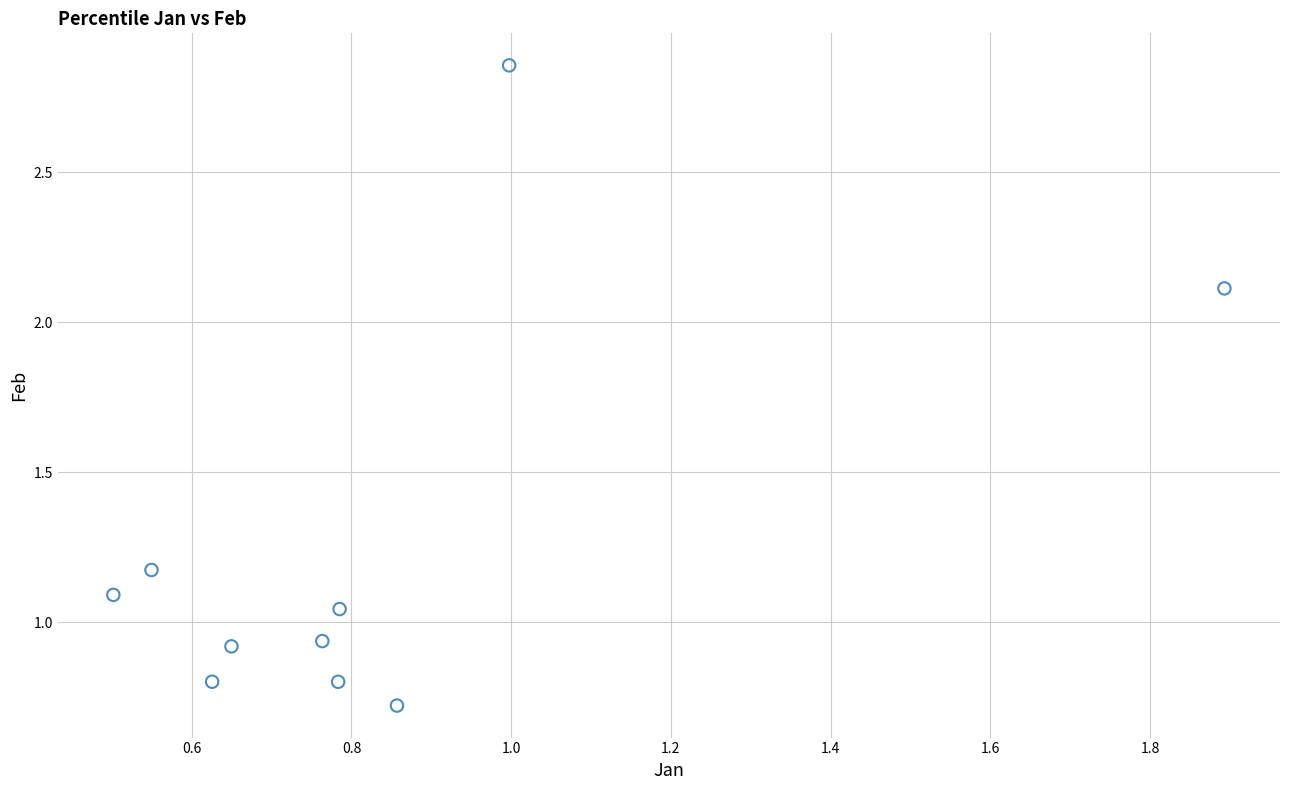

What is the average X value?

0.8